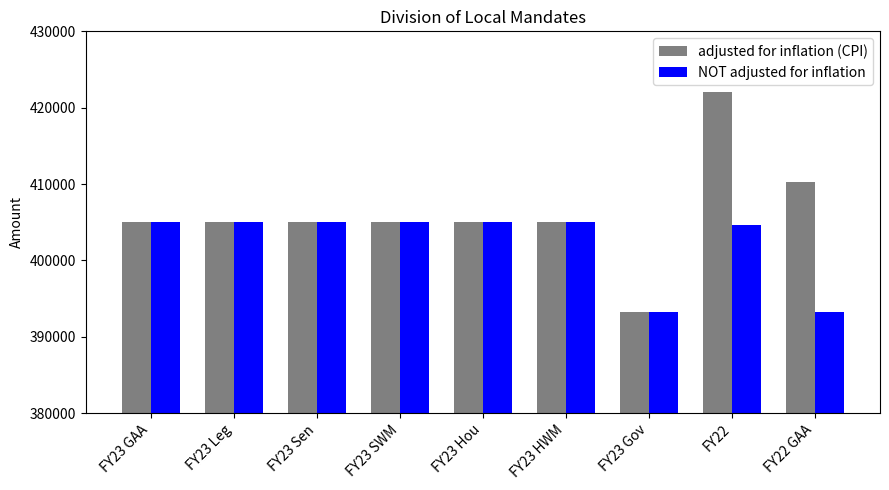

Which series has the widest spread of values?

adjusted for inflation (CPI)